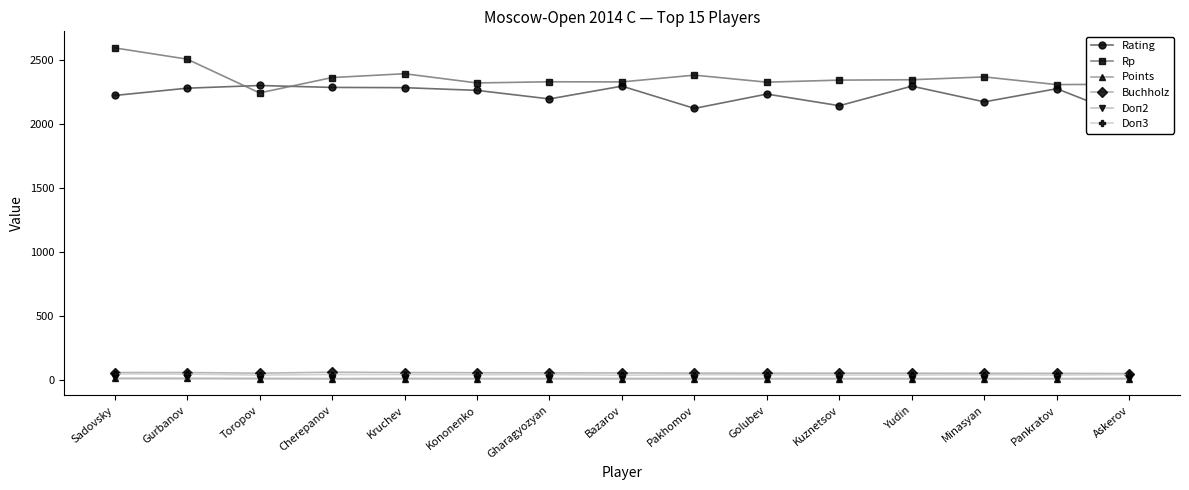

Is this an area chart (filled region under the line)?

No